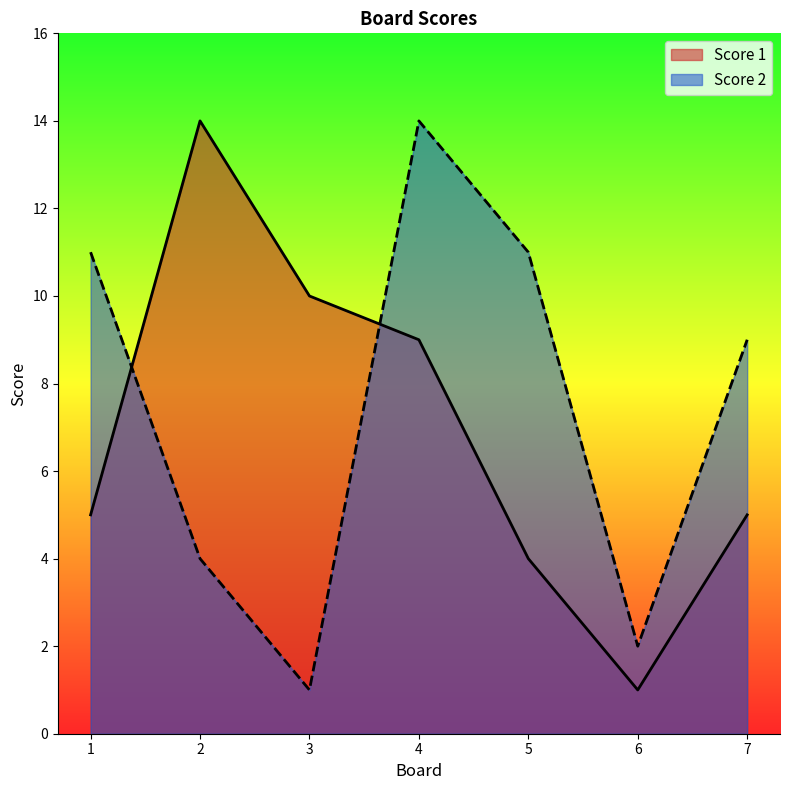

How many series are shown in this chart?

2